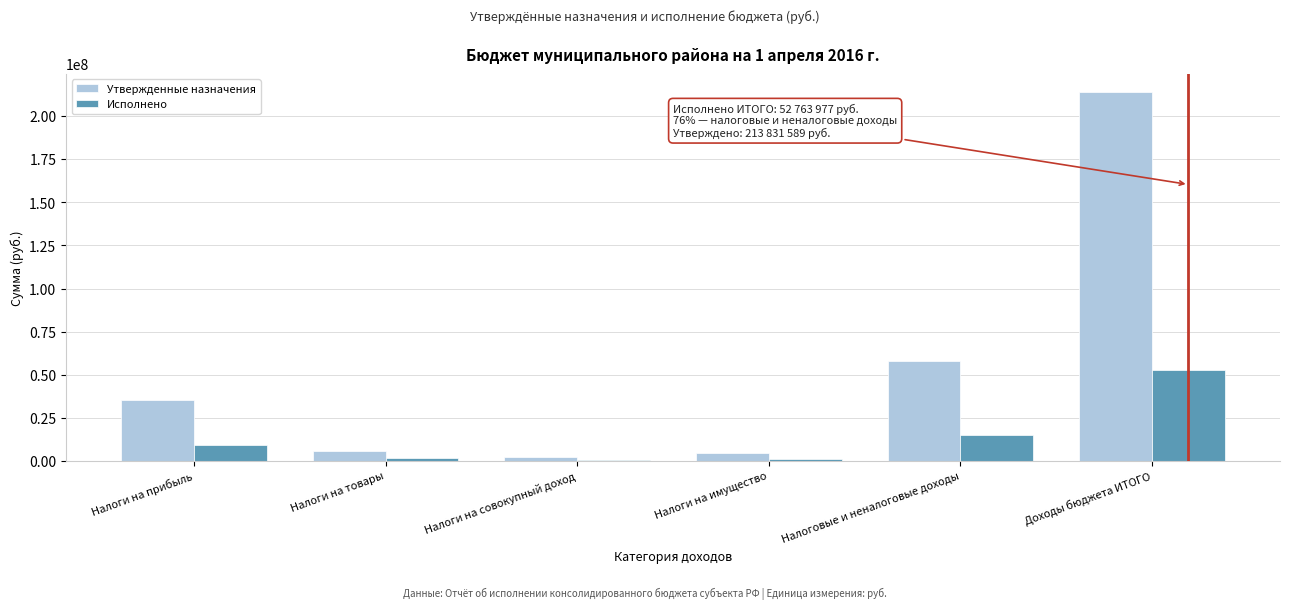

The value of Утвержденные назначения at Налоги на товары is 6041962.5. True or false?

True